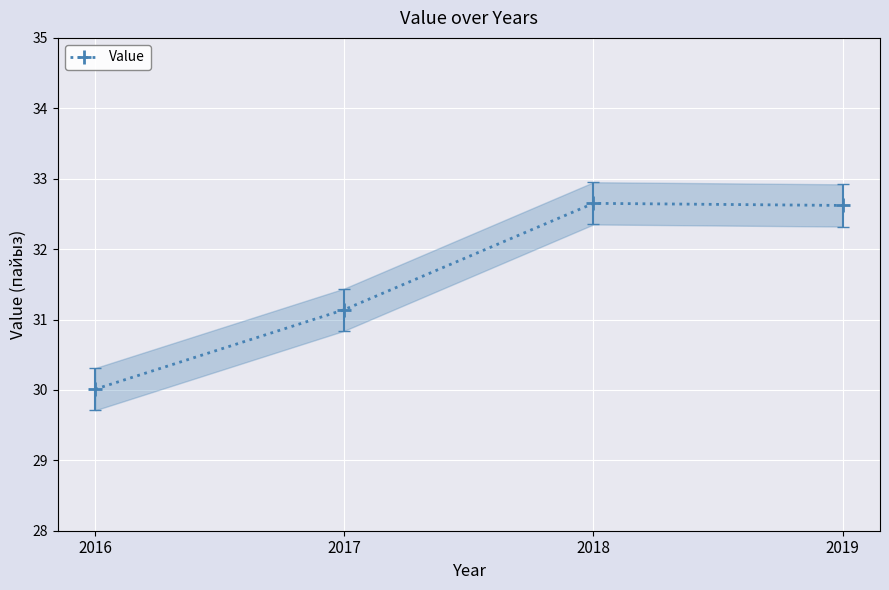

Rank the categories by value from highest to lowest.

2018, 2019, 2017, 2016